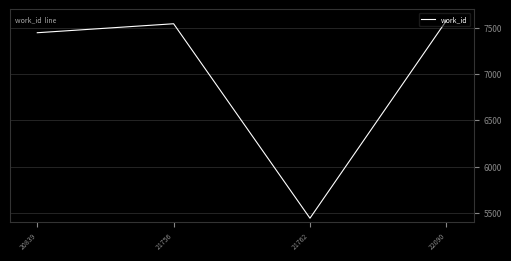

How many values are below 7544?

2